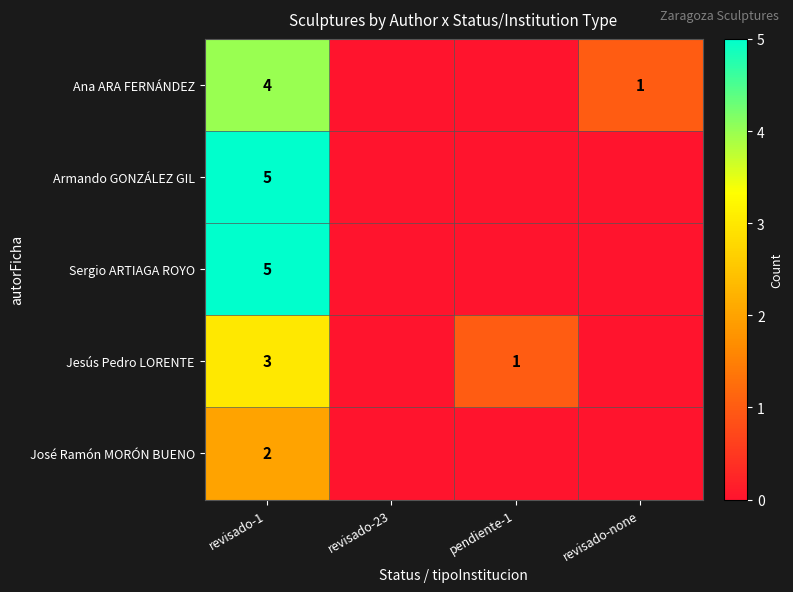

How many Armando GONZÁLEZ GIL values are between 0 and 5?

4